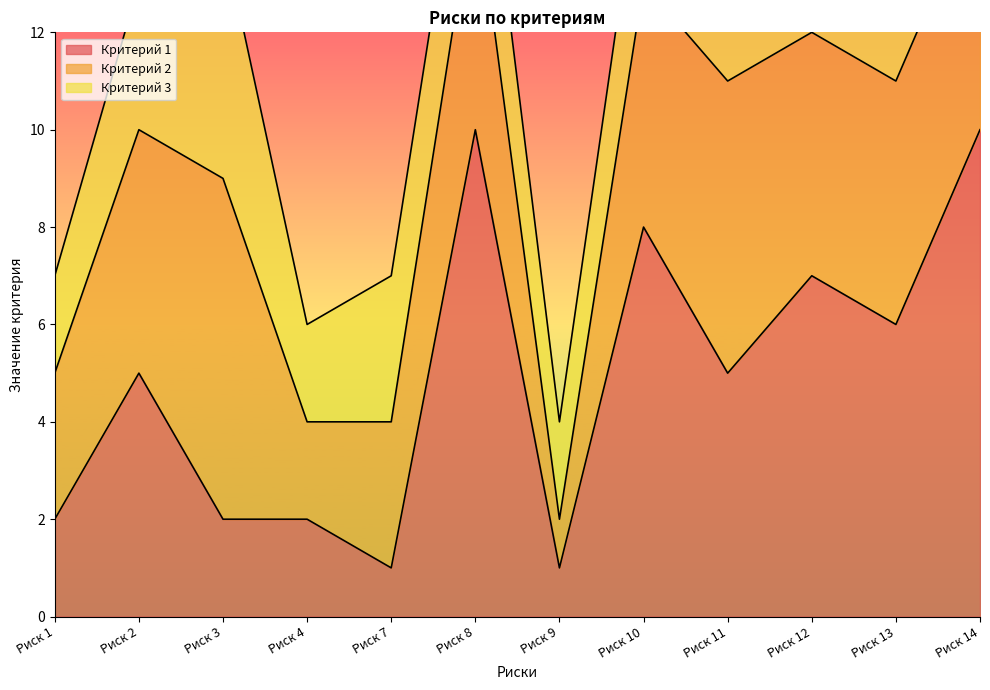

List the labels in order of Критерий 3 value, smallest first.

Риск 1, Риск 4, Риск 9, Риск 2, Риск 7, Риск 8, Риск 10, Риск 12, Риск 13, Риск 14, Риск 3, Риск 11